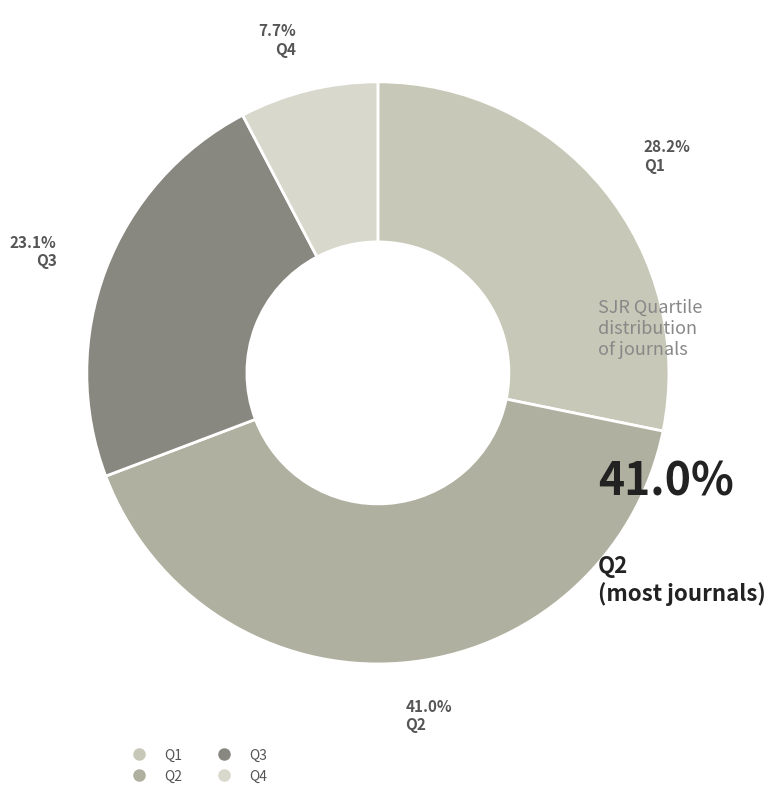

To the nearest percent, what portion does Q2 represent?

41%